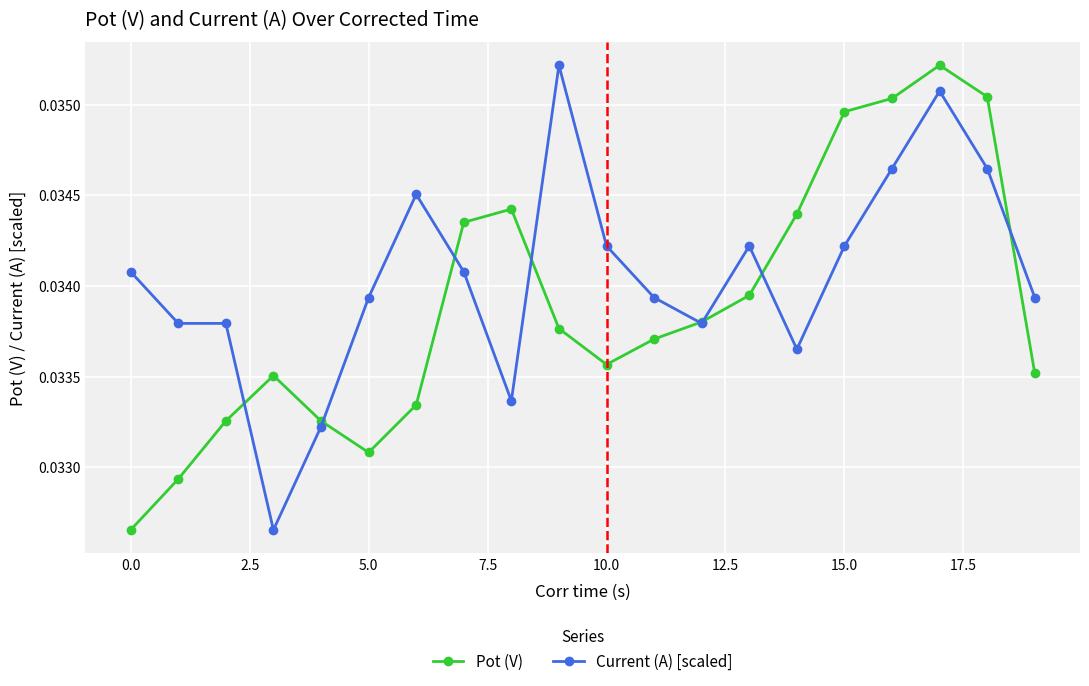

How many distinct data groups are displayed?

2